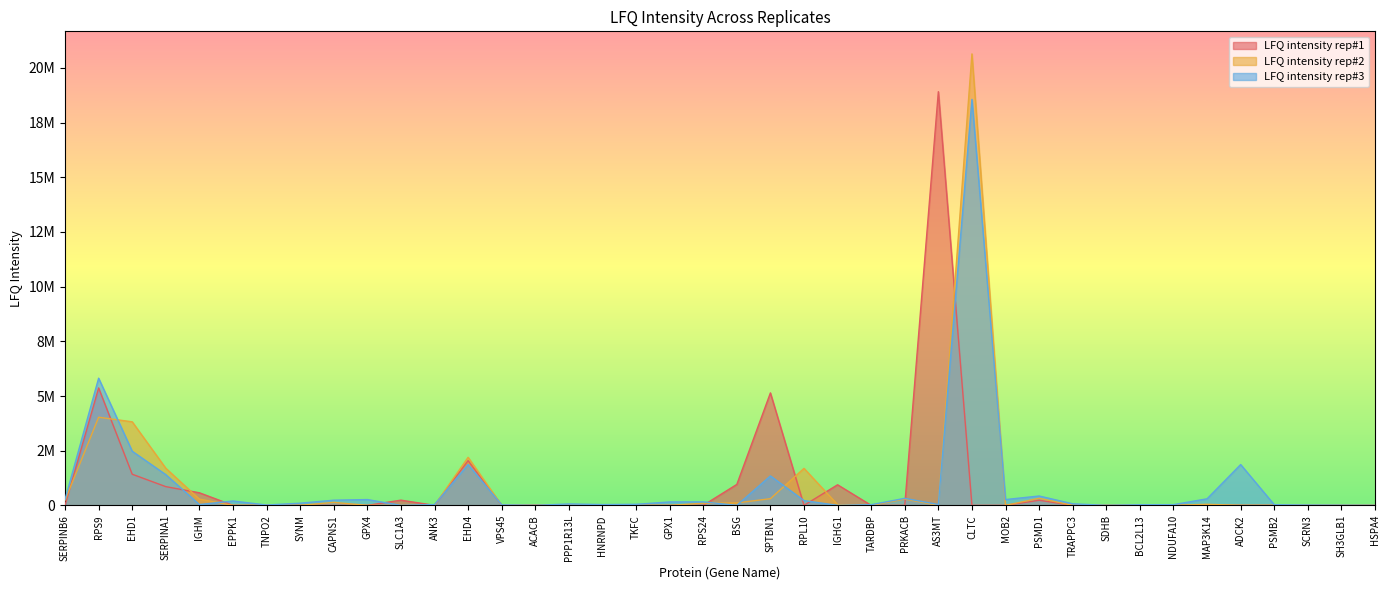

Where does the LFQ intensity rep#3 series first go above 70937?

SERPINB6